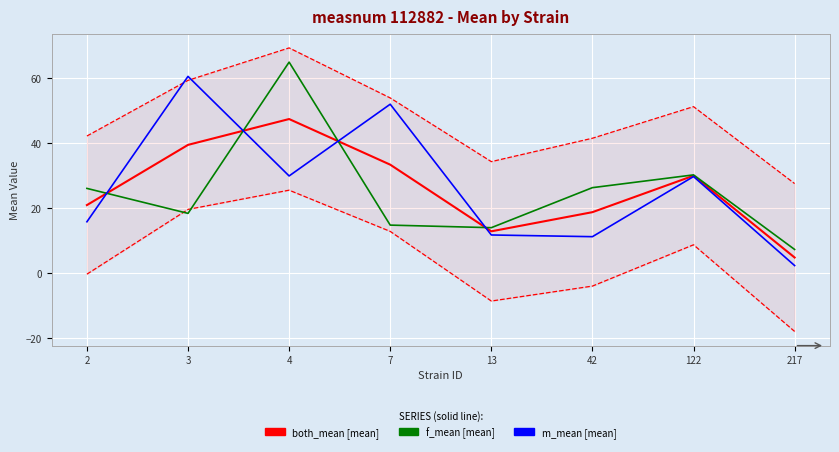

What is the maximum value shown in the chart?

69.4